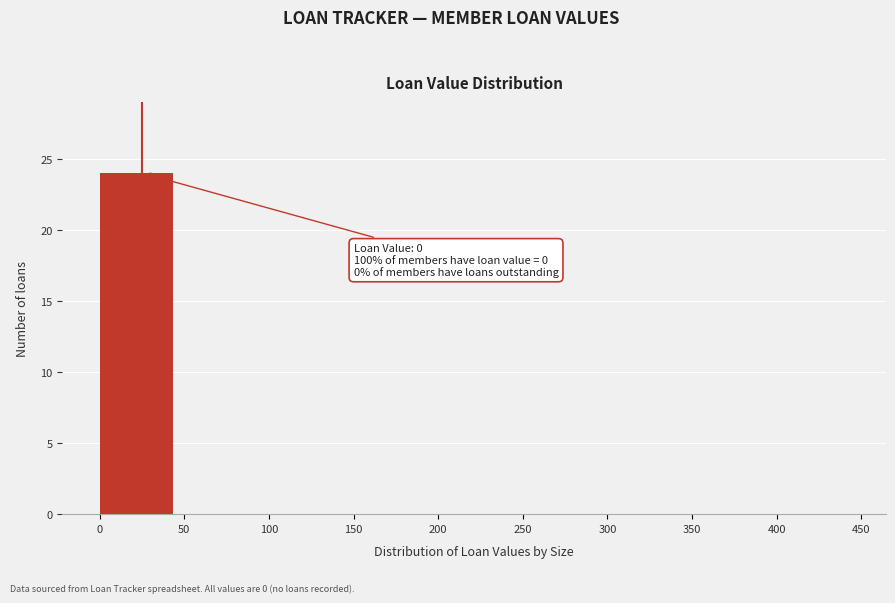

Which range on the x-axis has the tallest bar?

0 to 50